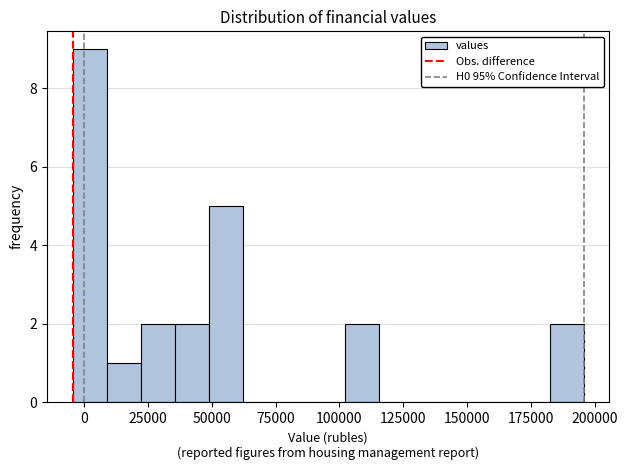

Around what value on the x-axis is the tallest bar? Give the approximate position of its centre, as read against the axis.

0